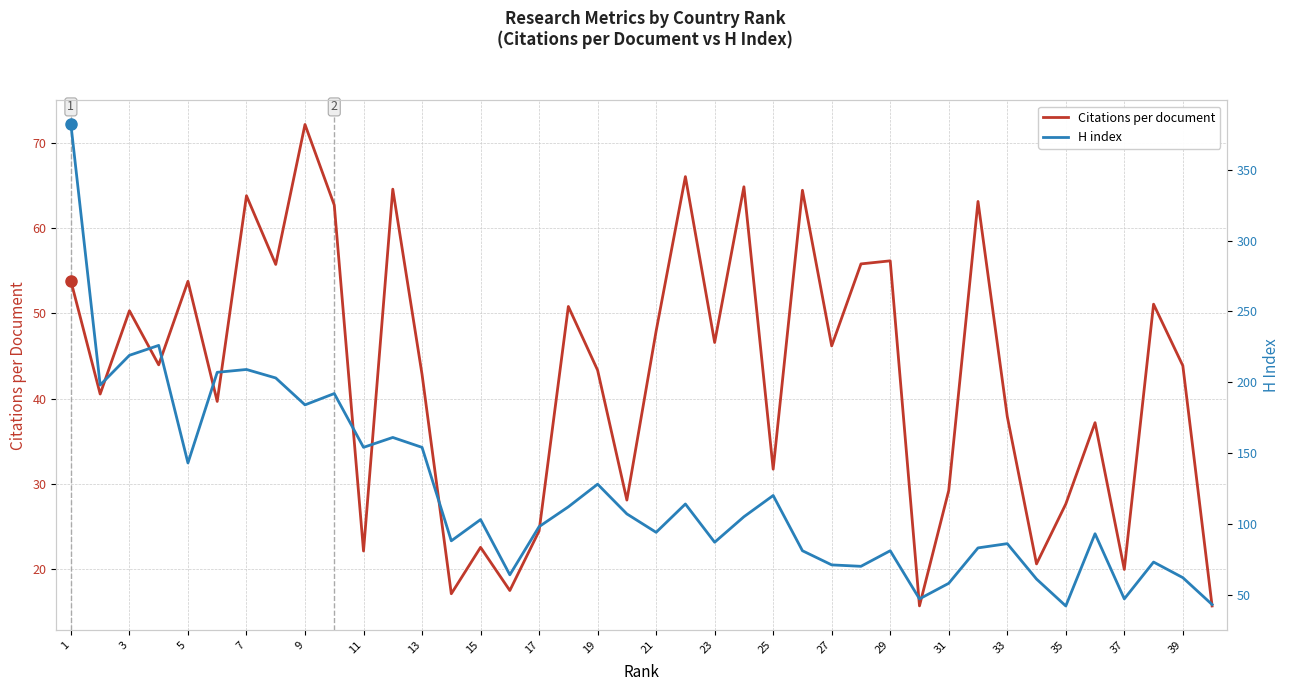

What is the highest value of the Citations per document series?

72.2